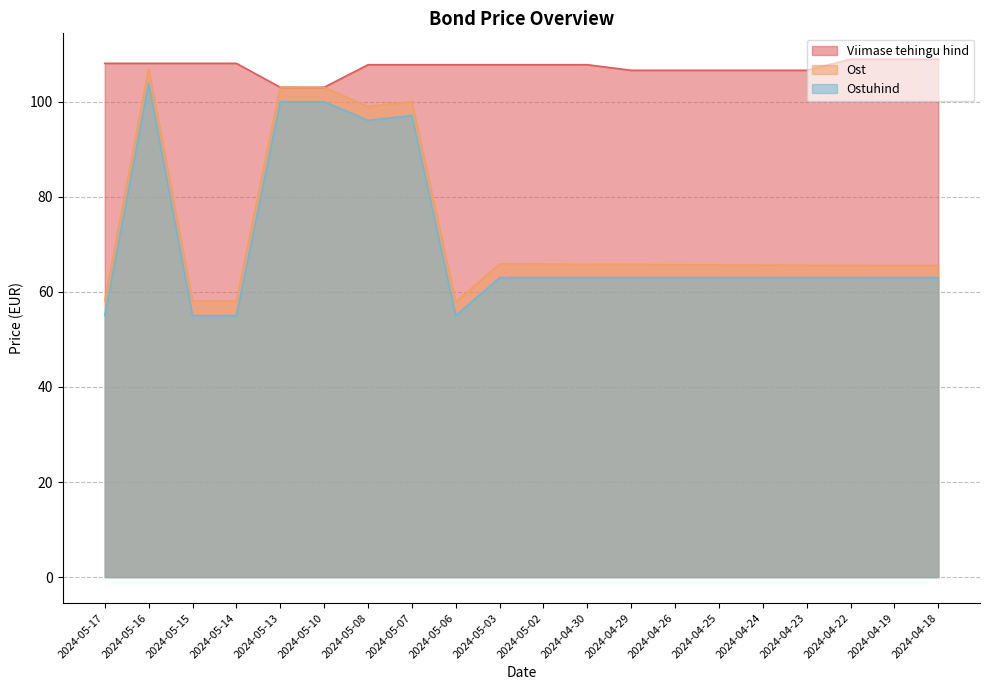

True or false: Ost and Ostuhind intersect in this chart.

False